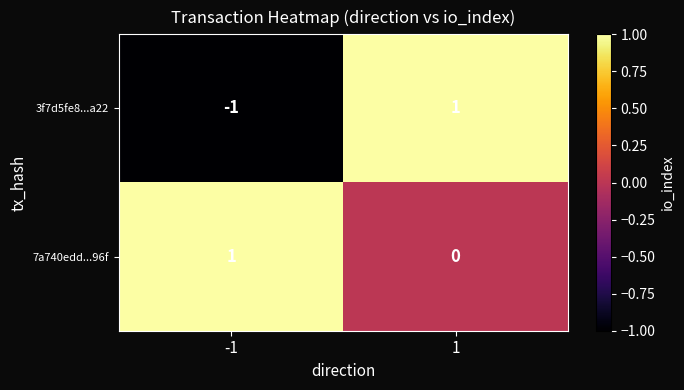

The value of 3f7d5fe8...a22 at 1 is 2. True or false?

False